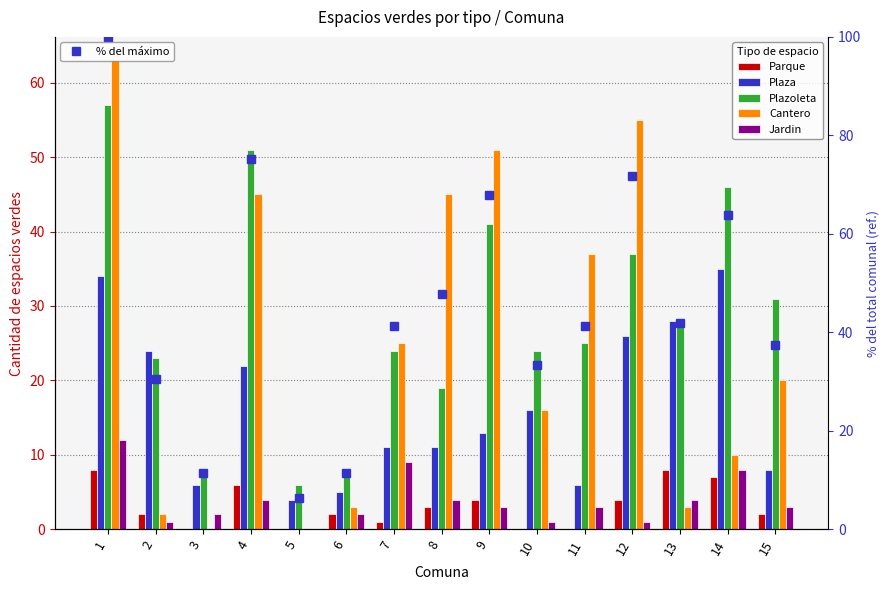

Which series has the widest spread of values?

% del máximo